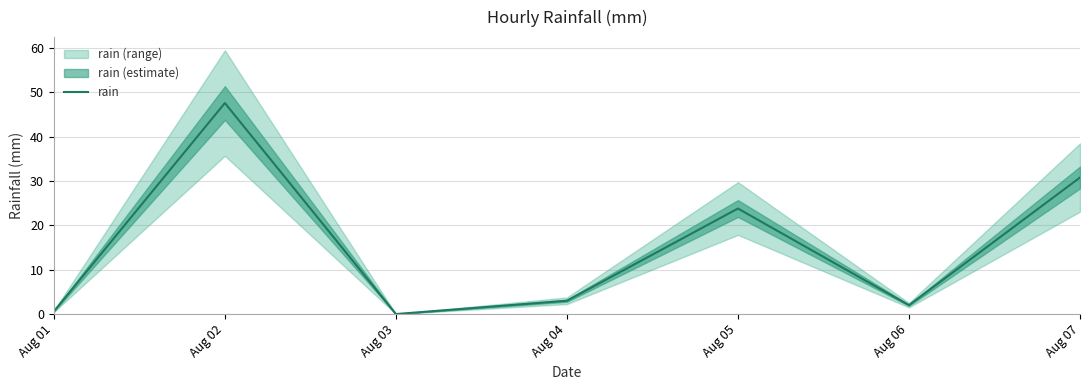

Rank the categories by value from lowest to highest.

Aug 03, Aug 01, Aug 06, Aug 04, Aug 05, Aug 07, Aug 02